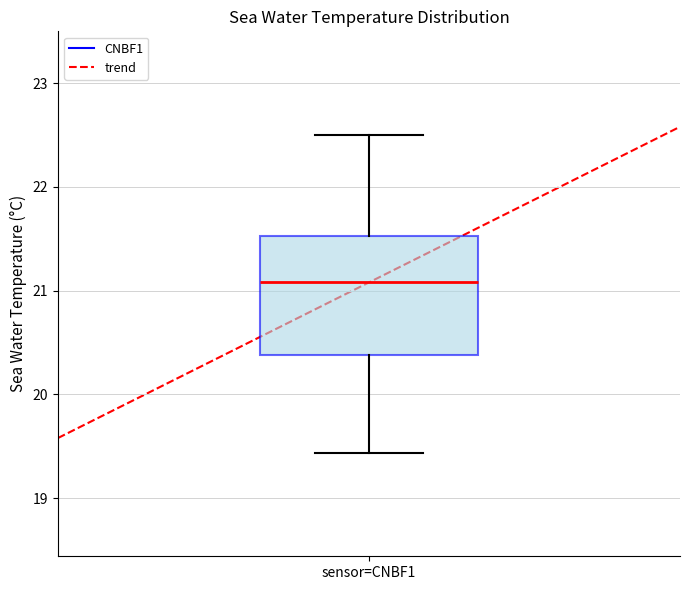

Read this box plot against the y-axis: the position of the median line, the range covered by the box, and the ends of both whiskers. The values are not printed on the chart, so give them approximately, as read against the axis.

median 21.1, box 20.4 to 21.5, whiskers 19.4 to 22.5